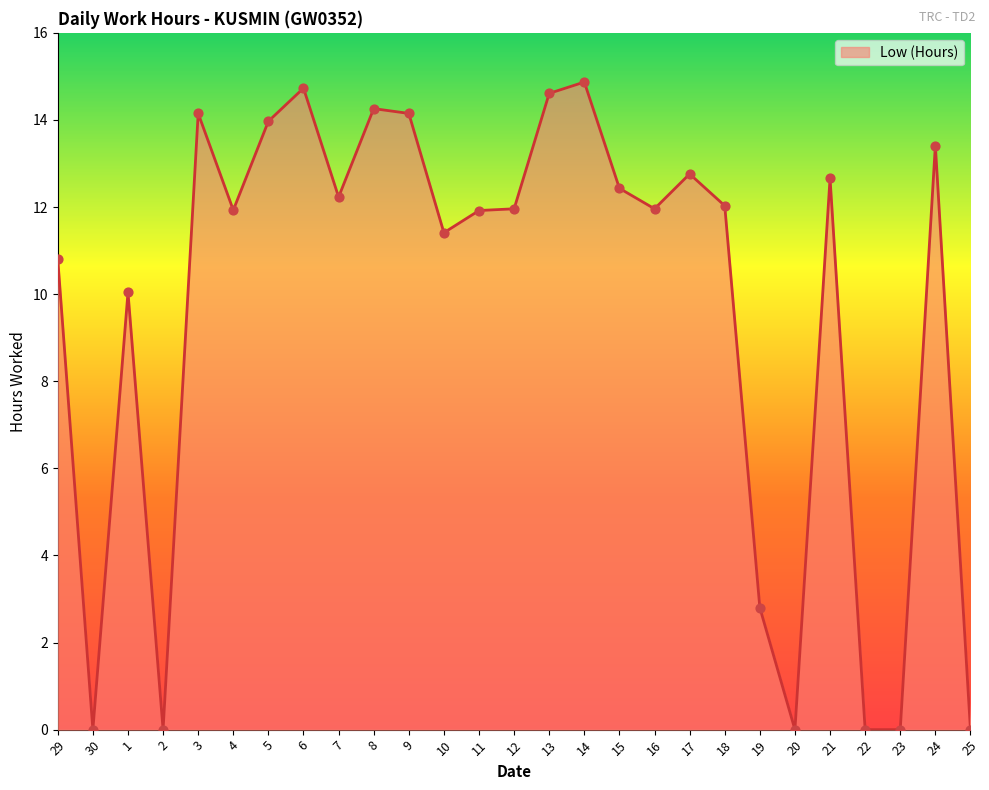

Which has a higher value, 17 or 18?

17